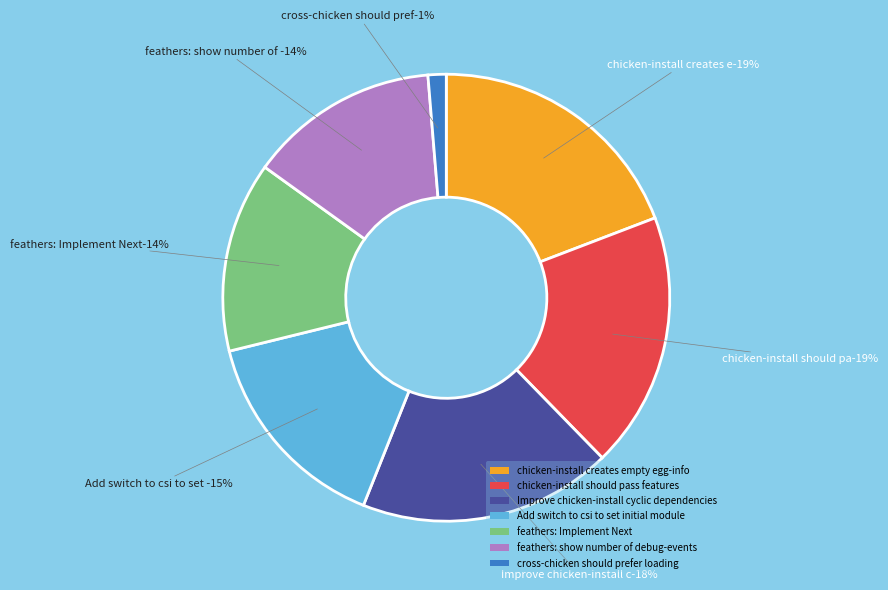

To the nearest percent, what is the average slice percentage?

14%